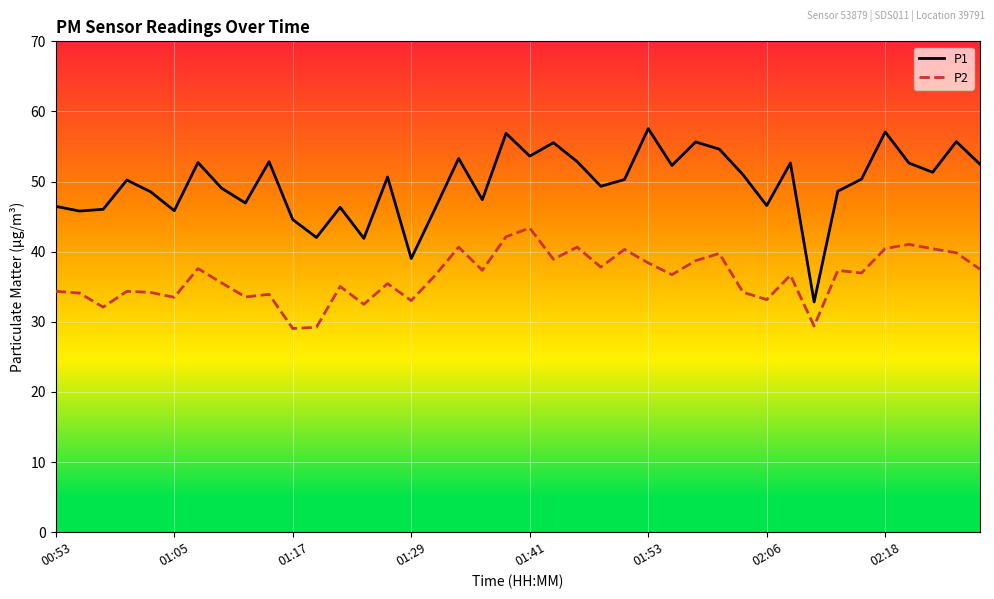

Count the number of categories in the chart.

40